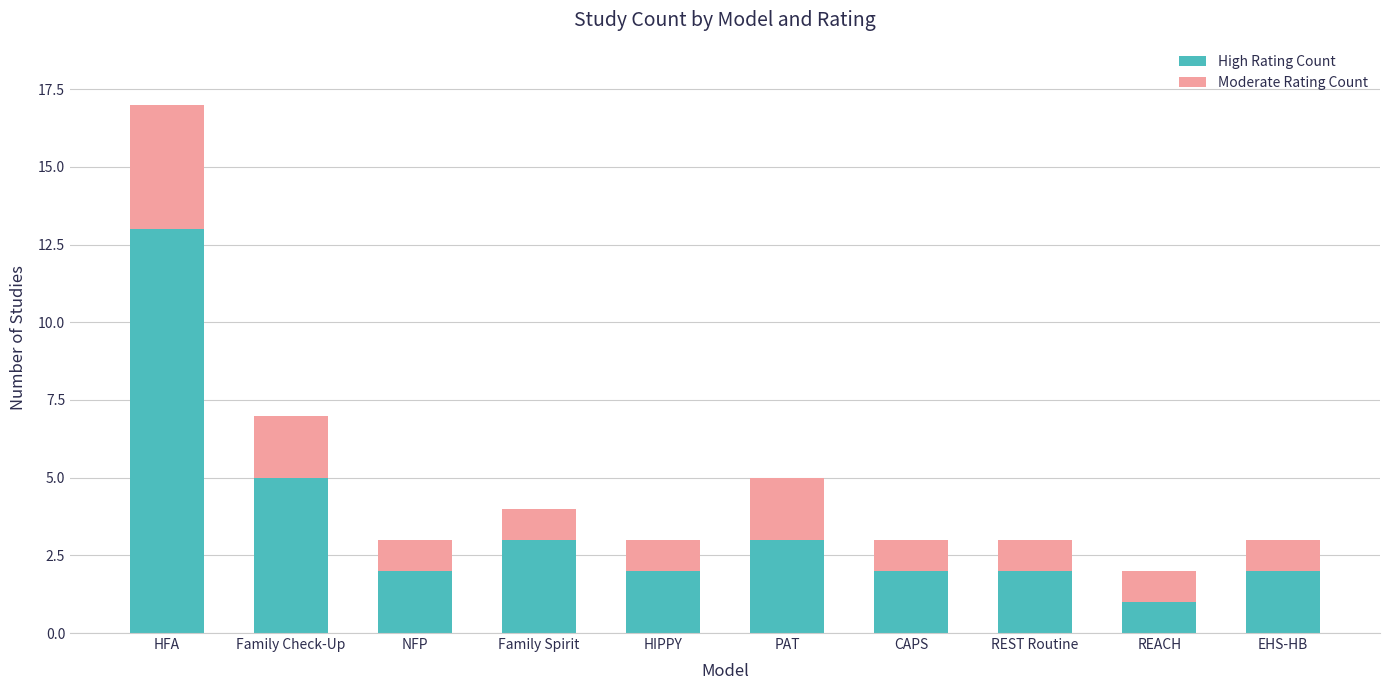

At which label does High Rating Count first exceed 2?

HFA